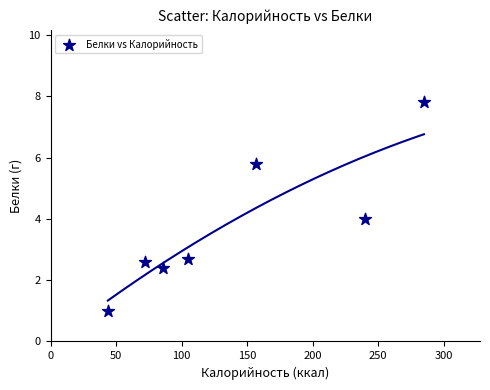

What is the range of Y values (max minus min)?

6.8